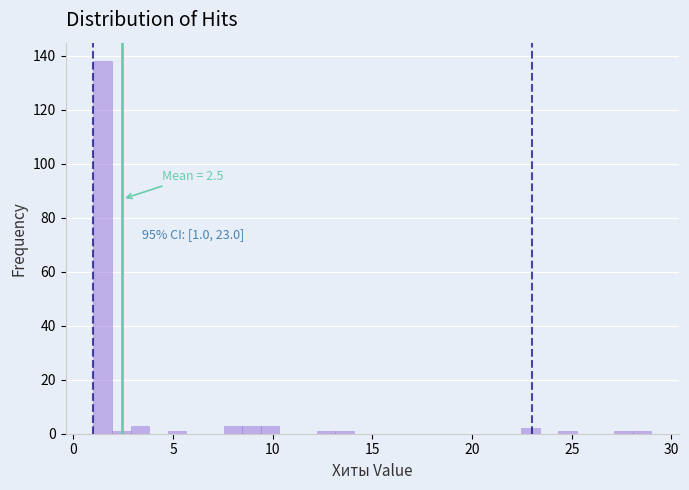

Around what value on the x-axis is the tallest bar? Give the approximate position of its centre, as read against the axis.

1.5